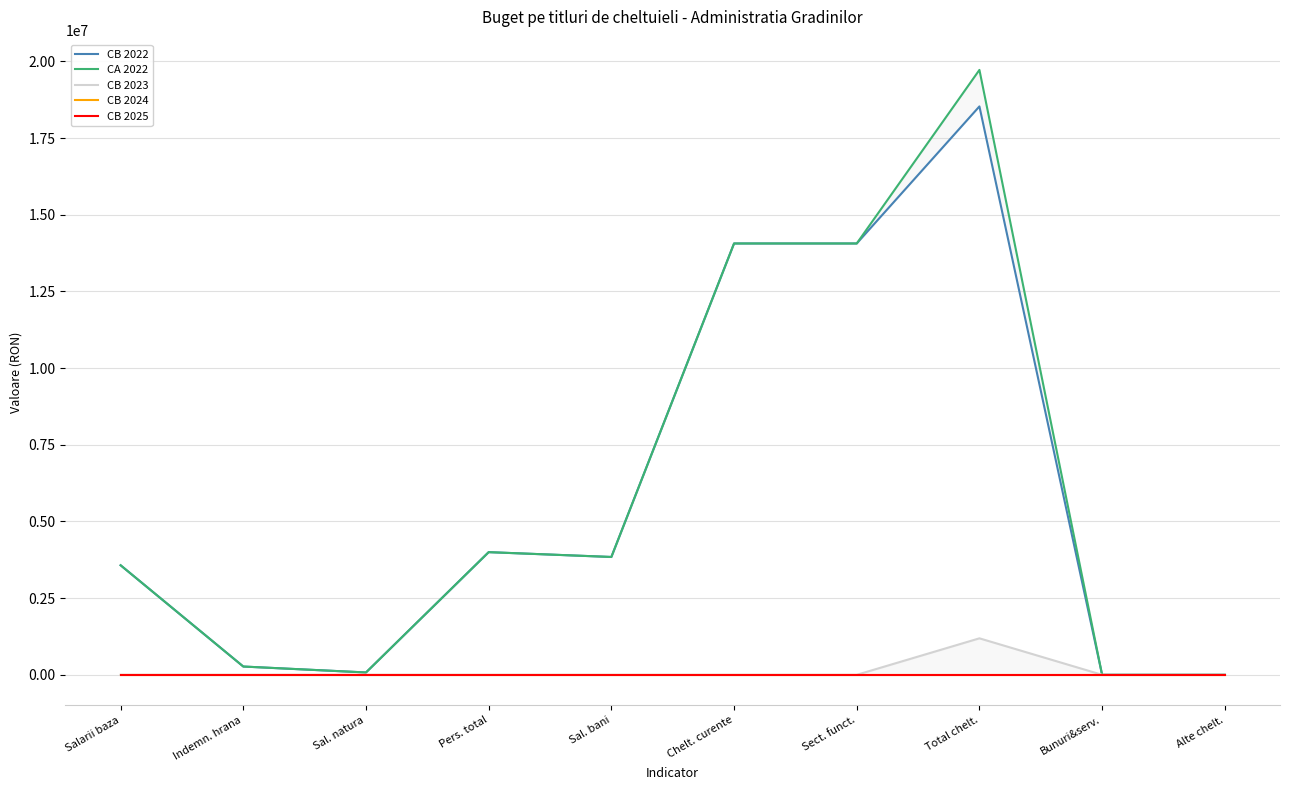

At which category does CA 2022 reach its first local peak?

Pers. total